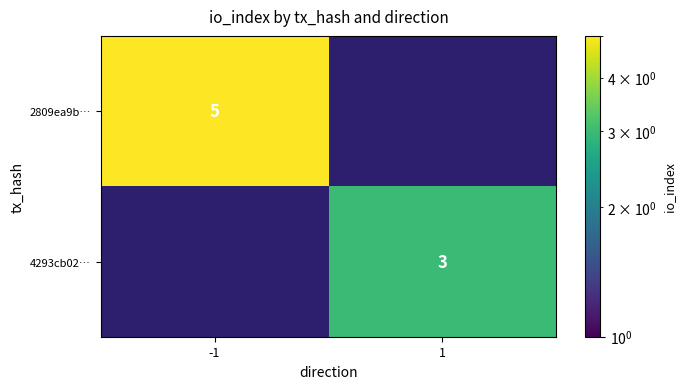

True or false: 2809ea9b… has a value of 3 at -1.

False